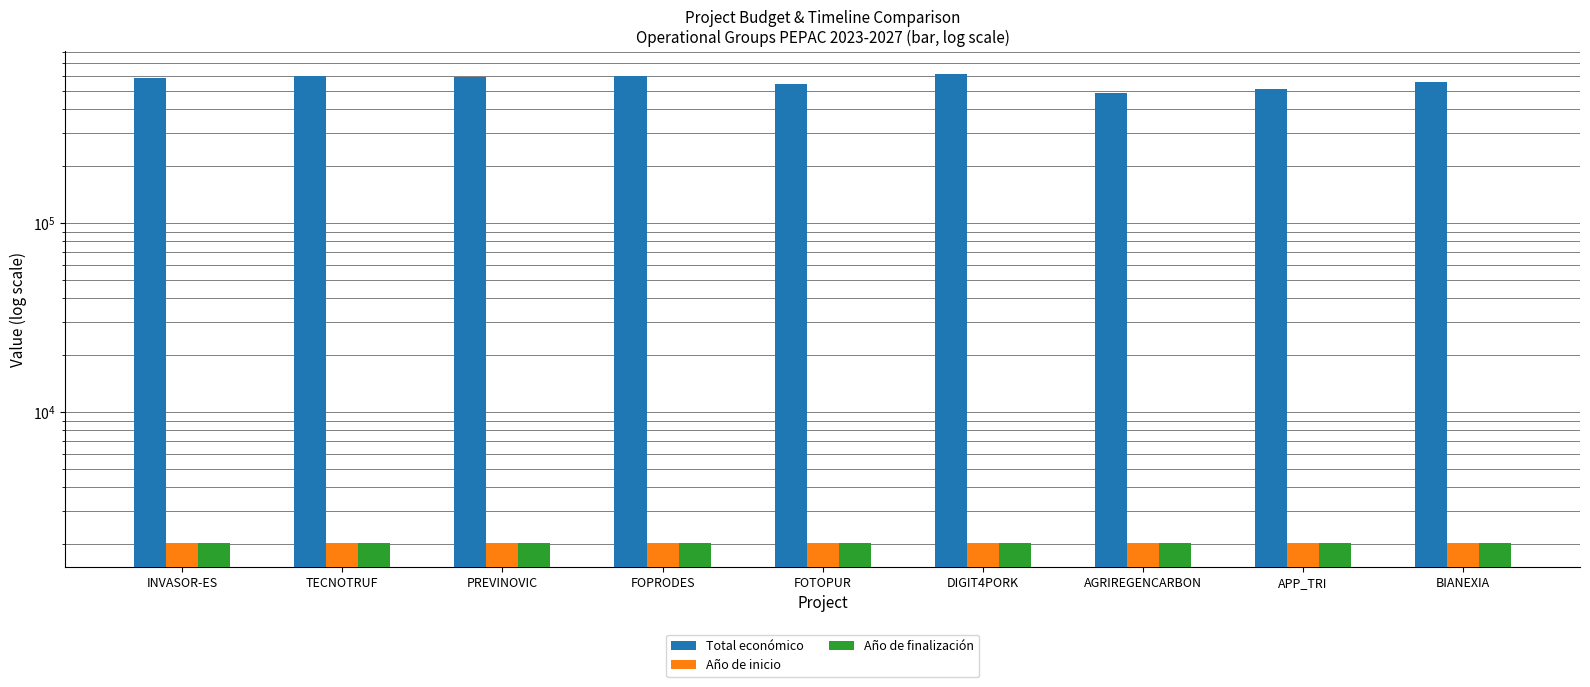

Are the bars horizontal?

No